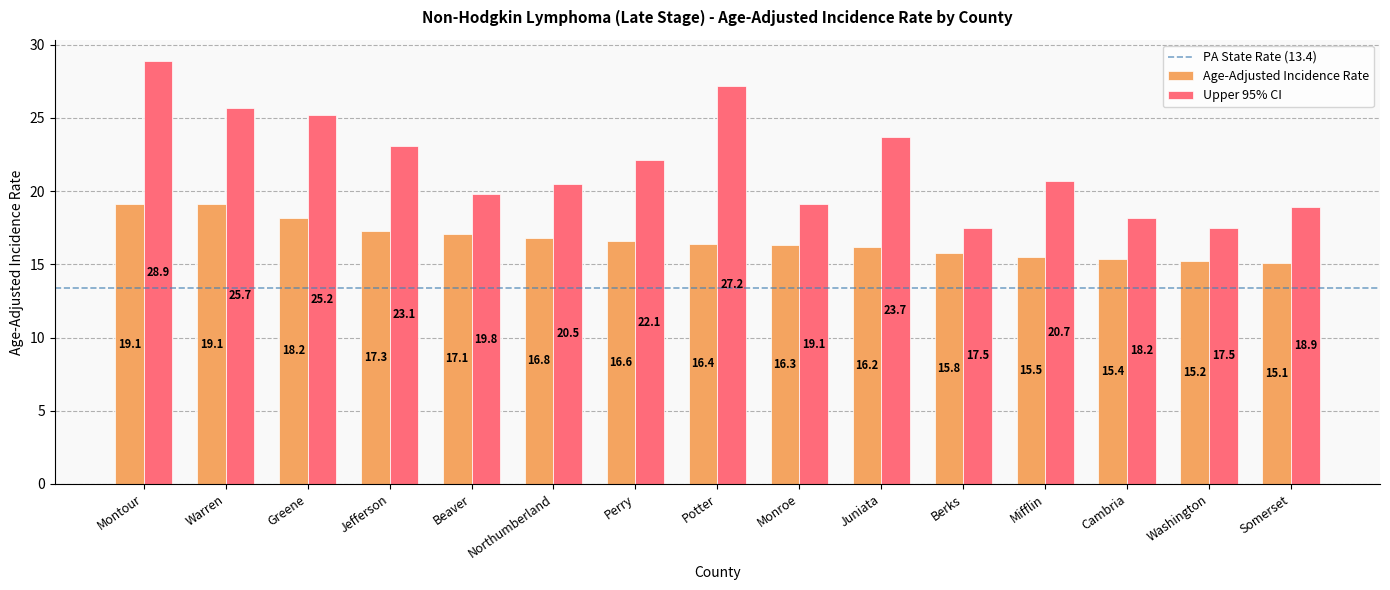

What value does the Upper 95% CI series have at Warren?

25.7